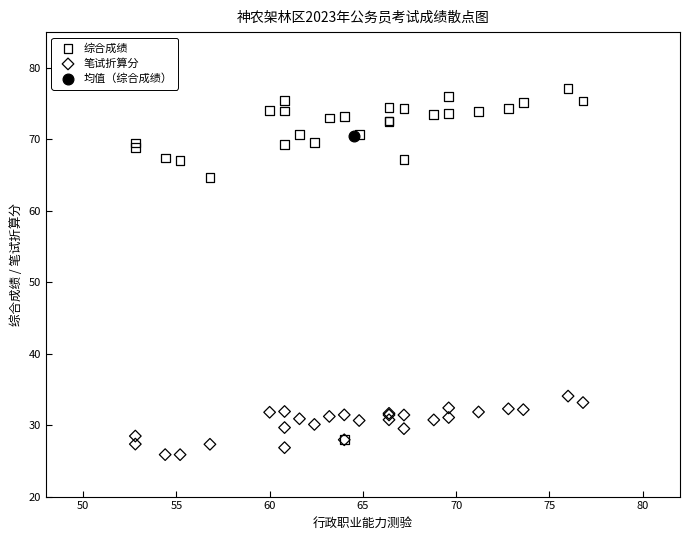

What are all the series names shown in the legend?

综合成绩, 笔试折算分, 均值（综合成绩）